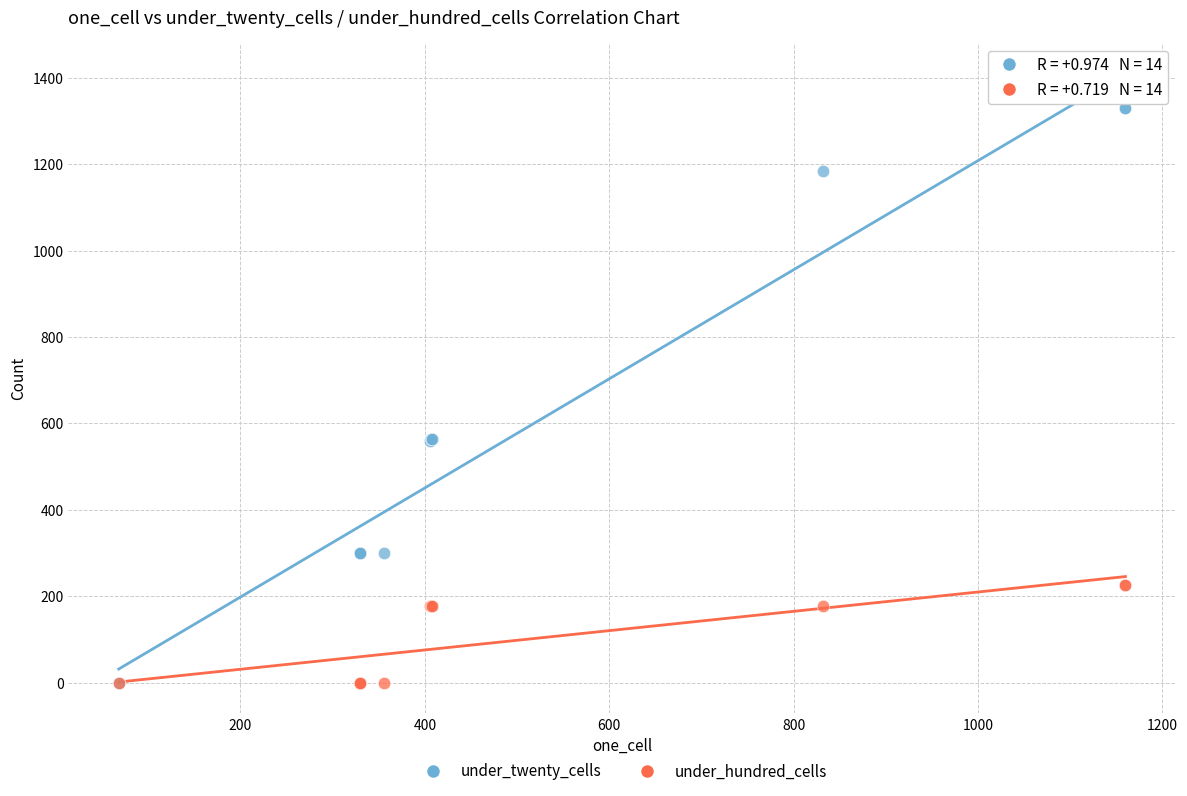

What are all the series names shown in the legend?

under_twenty_cells, under_hundred_cells